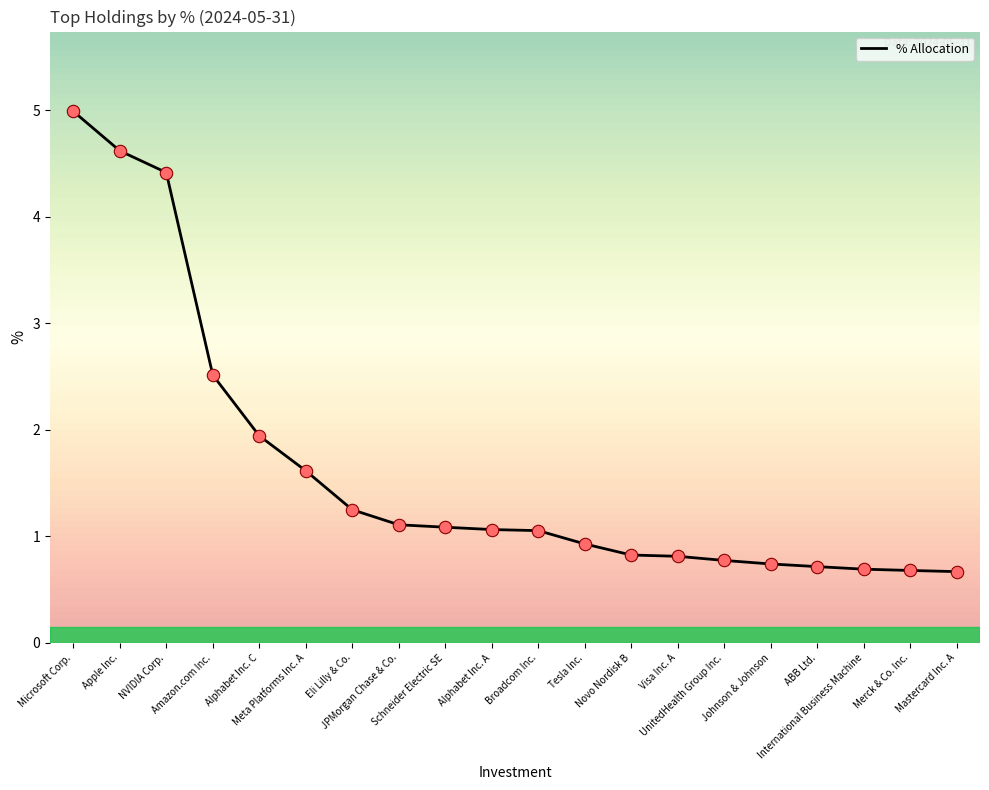

What is the change in value from Alphabet Inc. C to JPMorgan Chase & Co.?

-0.8